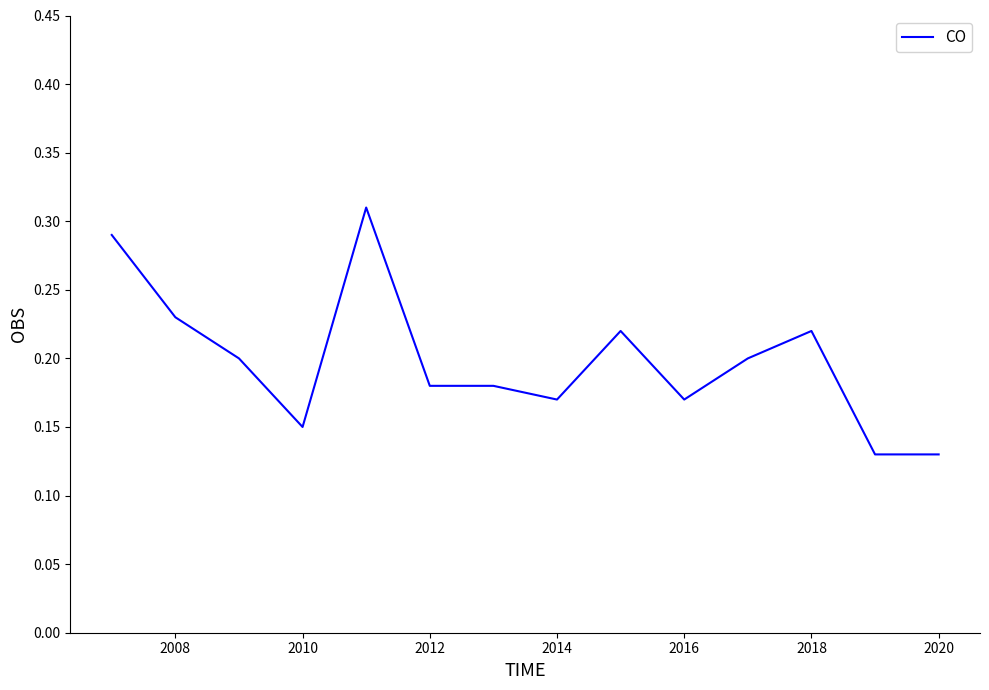

Which has a higher value, 2020 or 2016?

2016